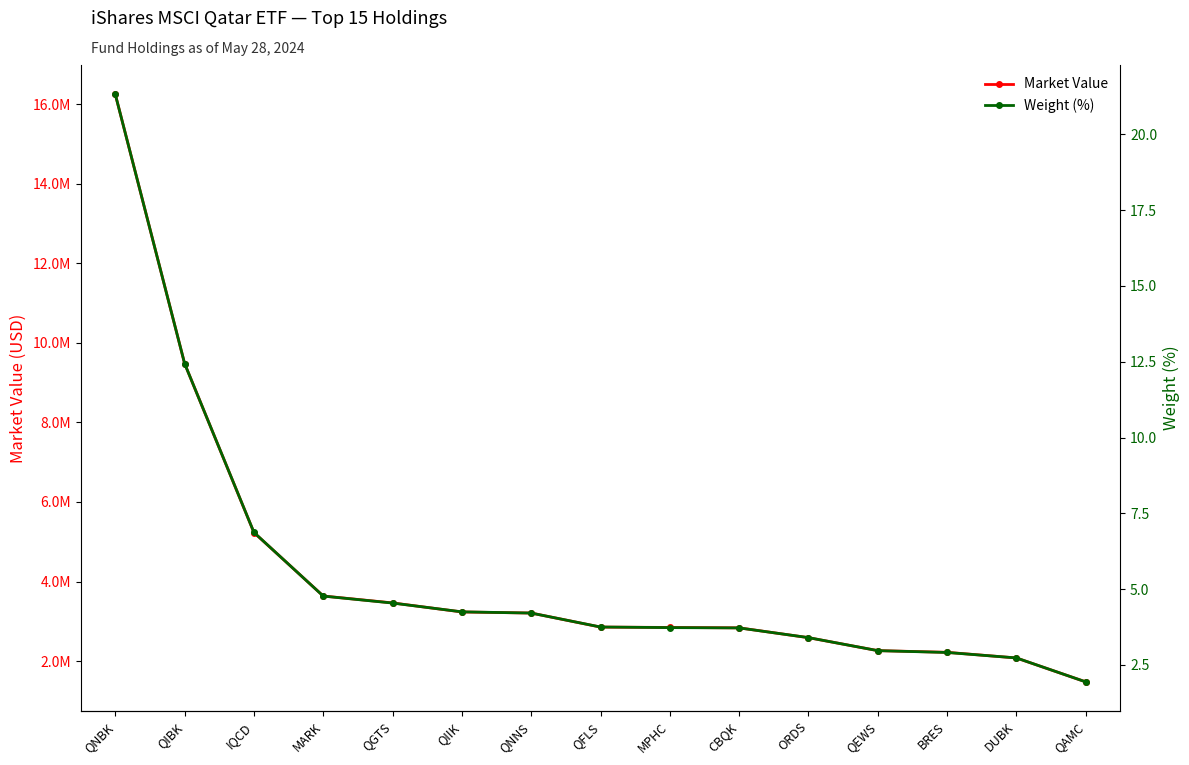

Reading left to right, extract all data points from this chart.

Market Value: 16247265.0	9480138.9	5231926.5	3636713.1	3463118.4	3235498.8	3208549.6	2855335.2	2846186.6	2836286.6	2589354.0	2263884.8	2220819.2	2079039.8	1478109.1
Weight (%): 21.3	12.4	6.9	4.8	4.5	4.2	4.2	3.8	3.7	3.7	3.4	3.0	2.9	2.7	1.9